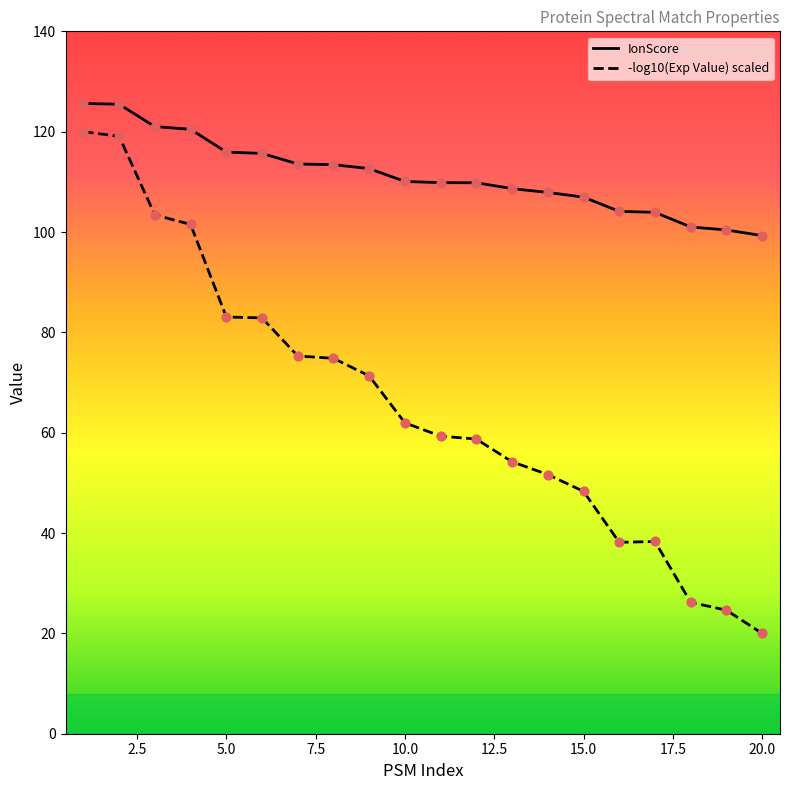

What is the minimum value shown in the chart?

20.0